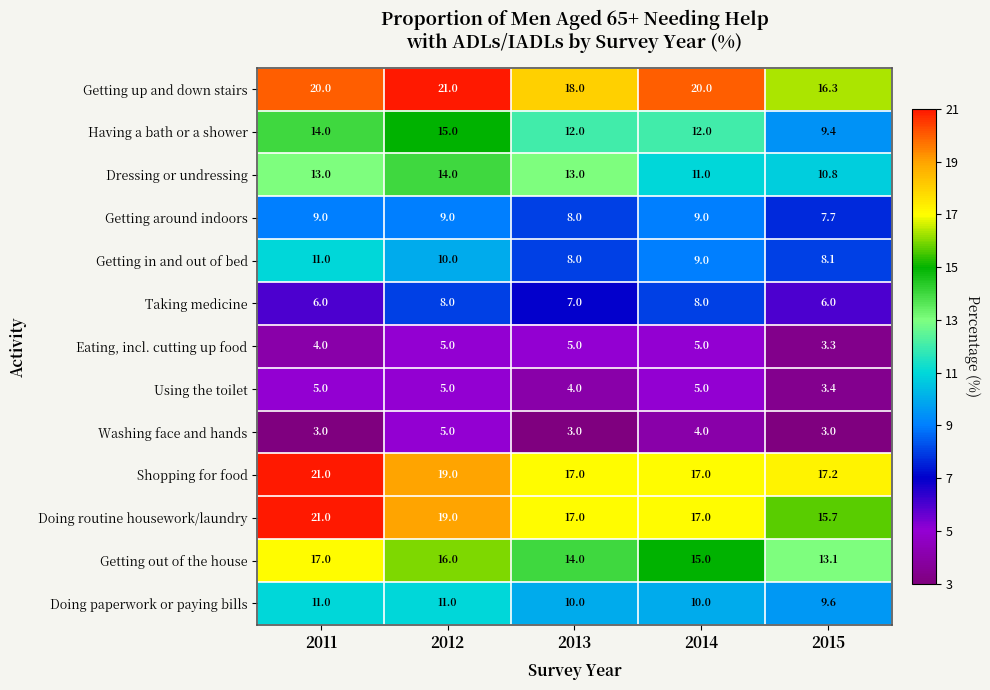

Is it true that Doing paperwork or paying bills equals 2.4 at 2015?

False